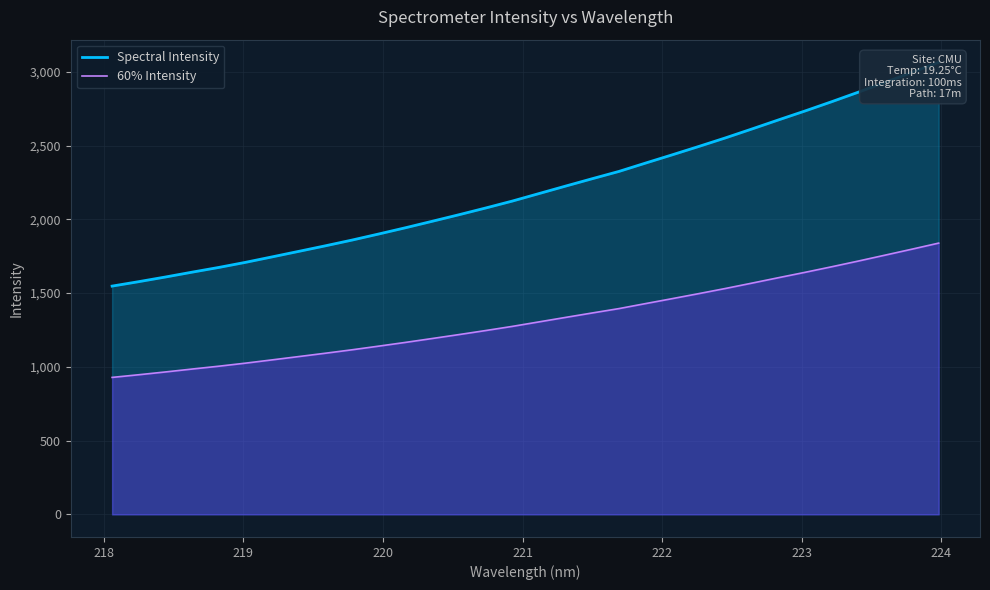

Which series has the largest range (max minus min)?

Spectral Intensity